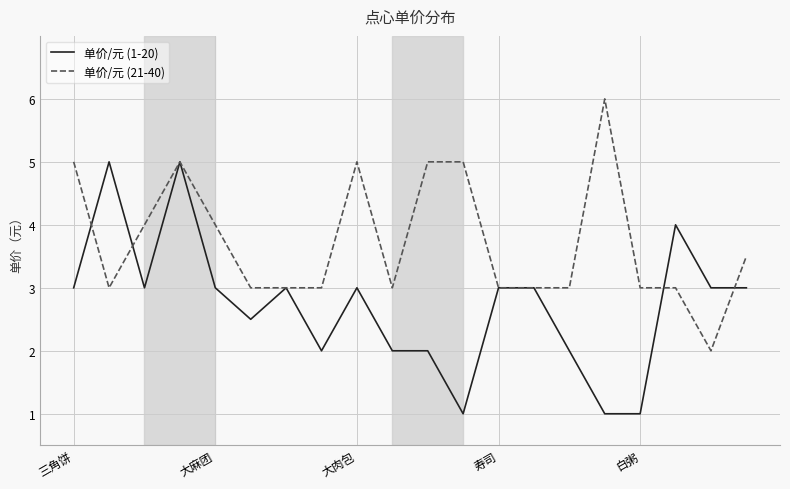

Count the number of data series in this chart.

2